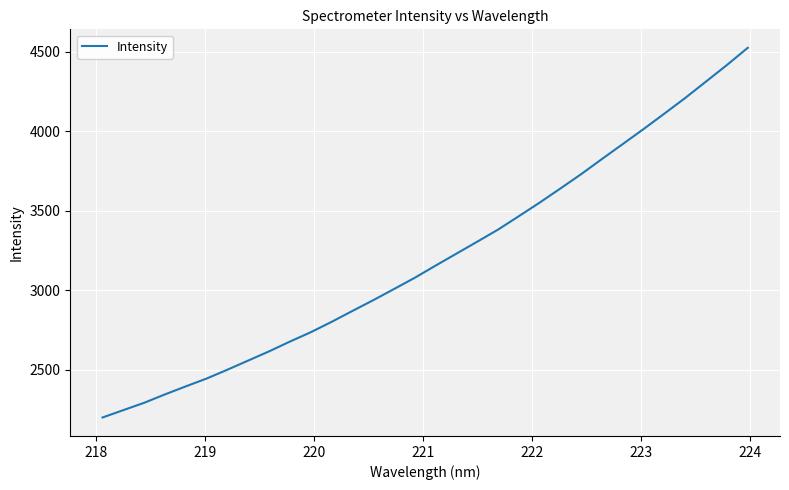

What is the smallest value displayed?

2201.6